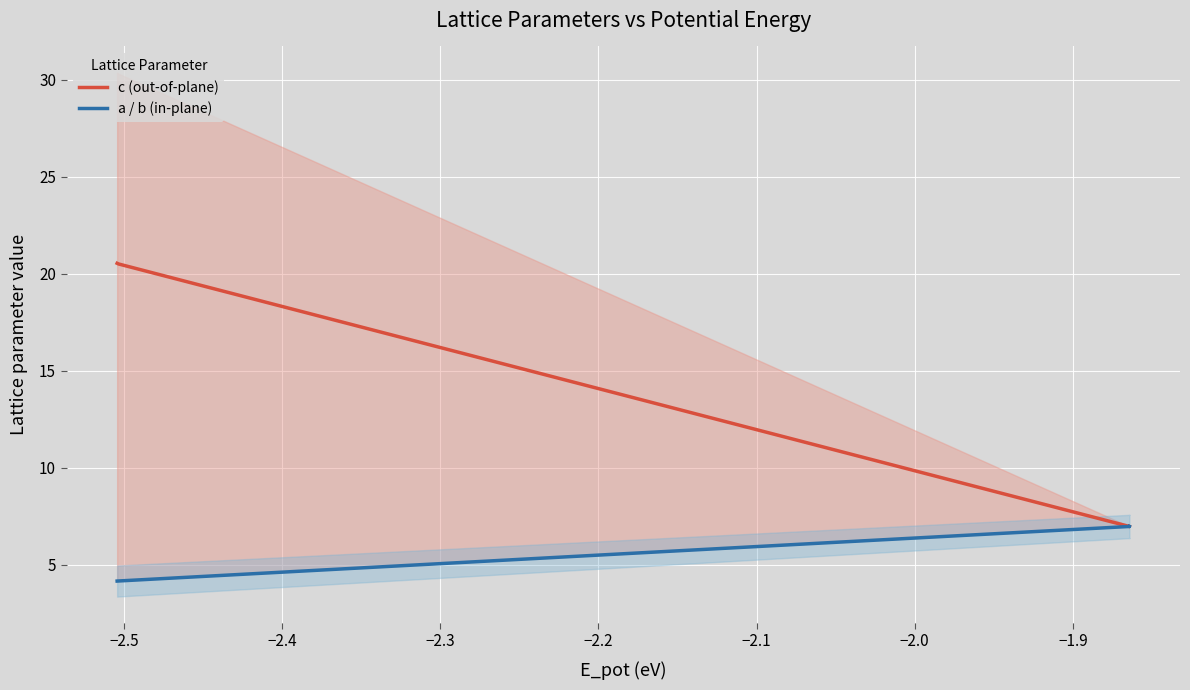

Rank the series at −2.5 from lowest to highest value.

a / b (in-plane), c (out-of-plane)